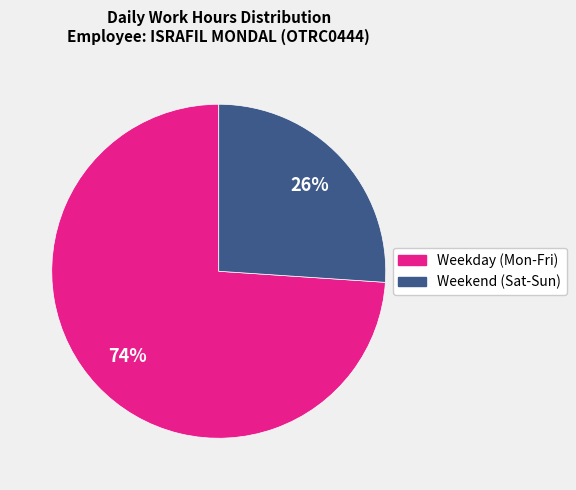

How many segments does this pie chart have?

2